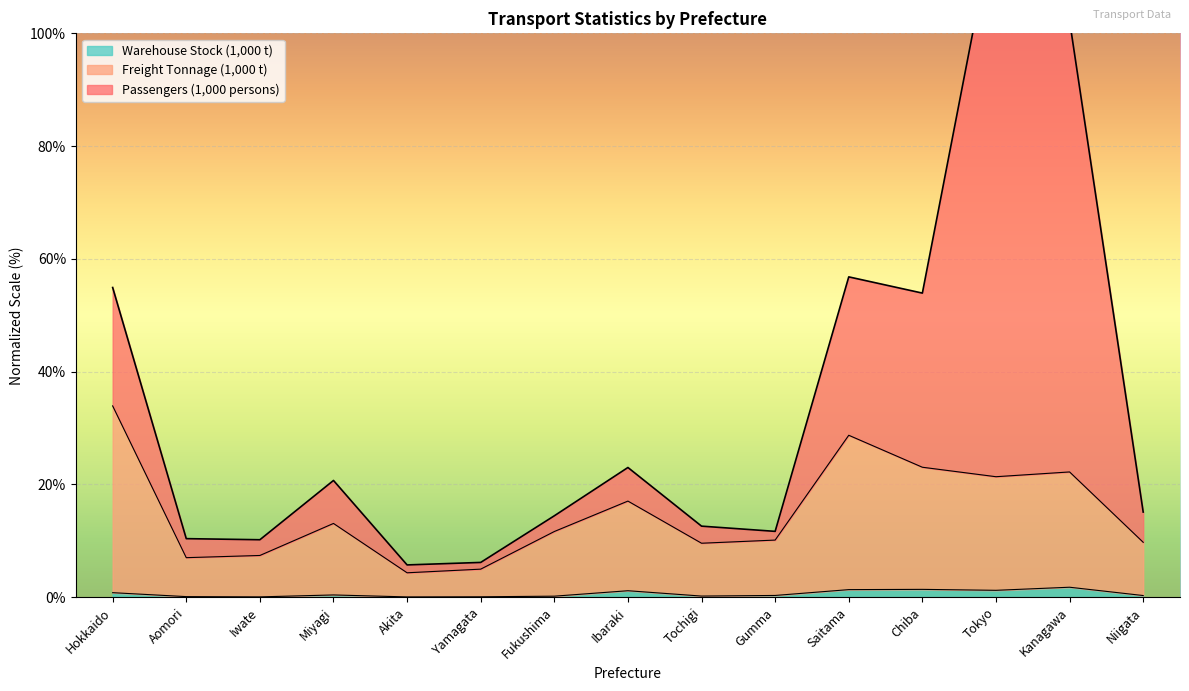

What is the label of the 13th point from the left?

Tokyo